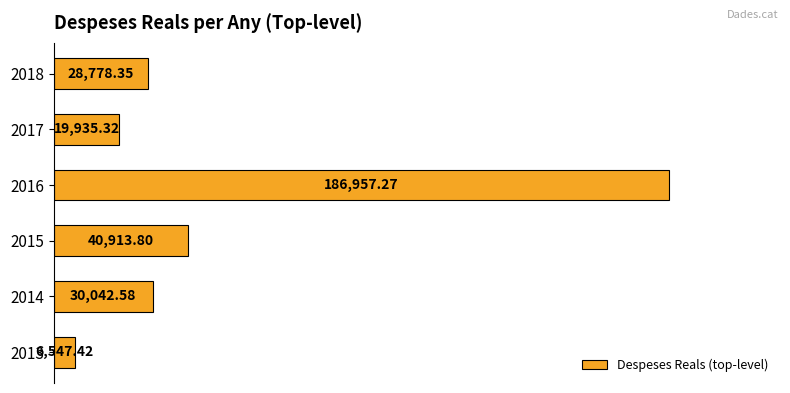

What is the minimum value shown in the chart?

6547.4